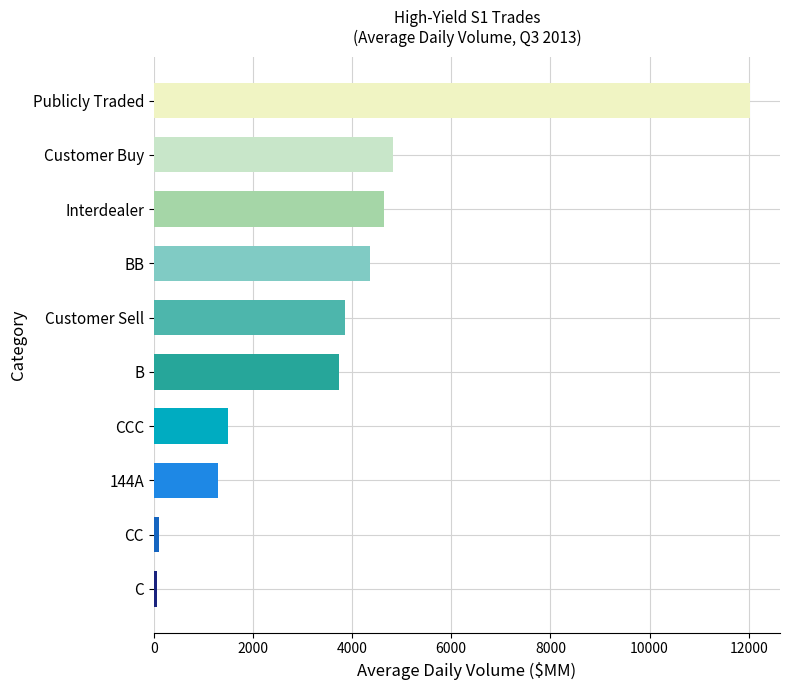

What is the value of the 5th bar from the top?

3851.1